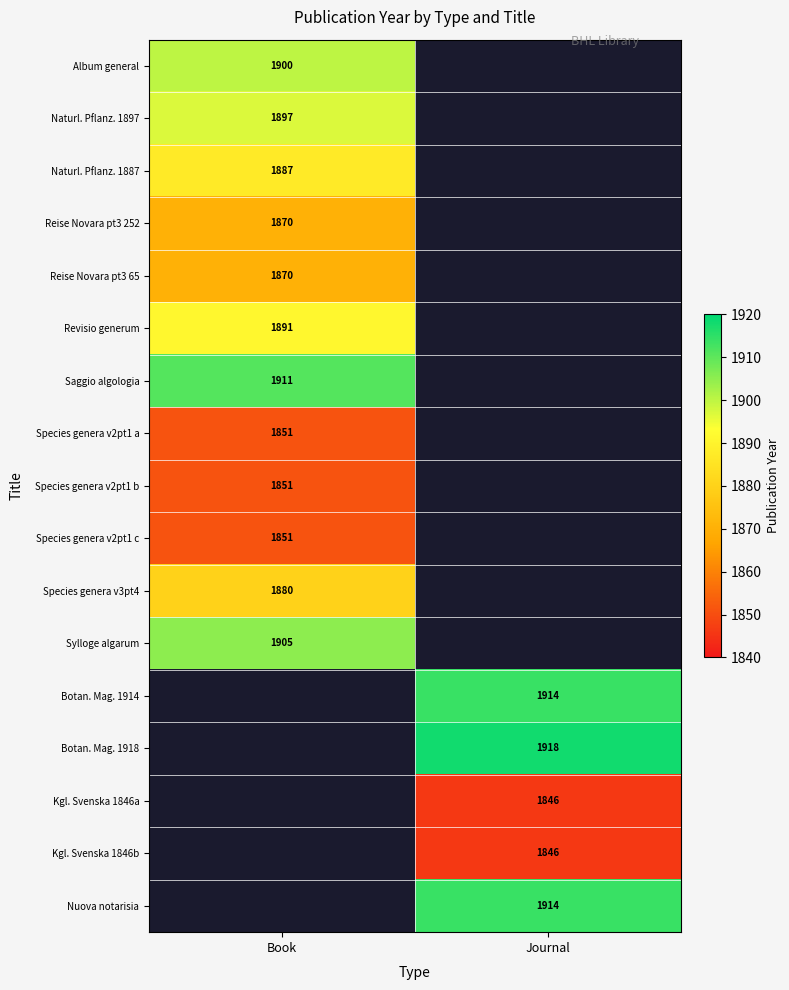

Is the value of Nuova notarisia at Journal greater than the value of Botan. Mag. 1918 at Journal?

No